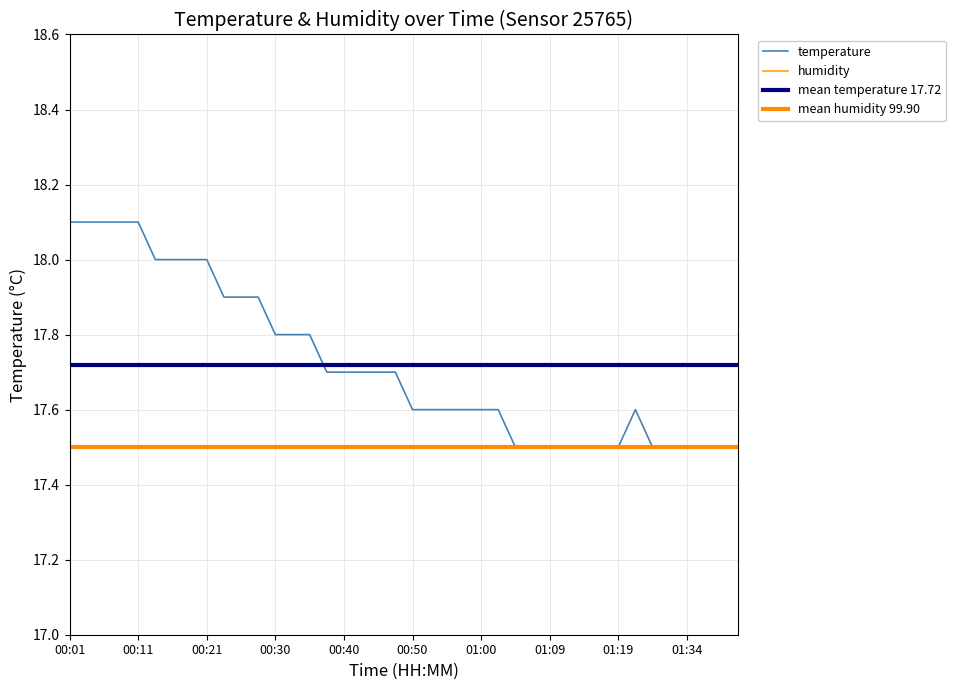

Does the chart have visible grid lines?

Yes